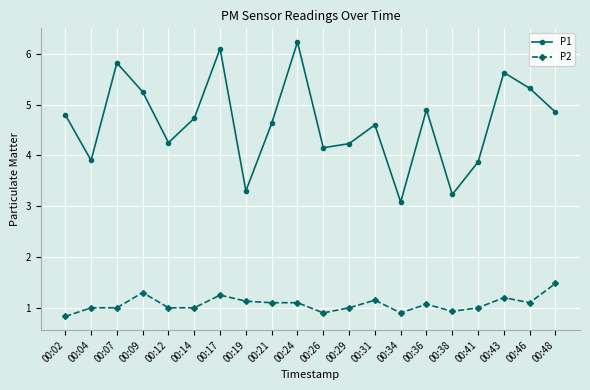

True or false: P1 and P2 intersect in this chart.

False